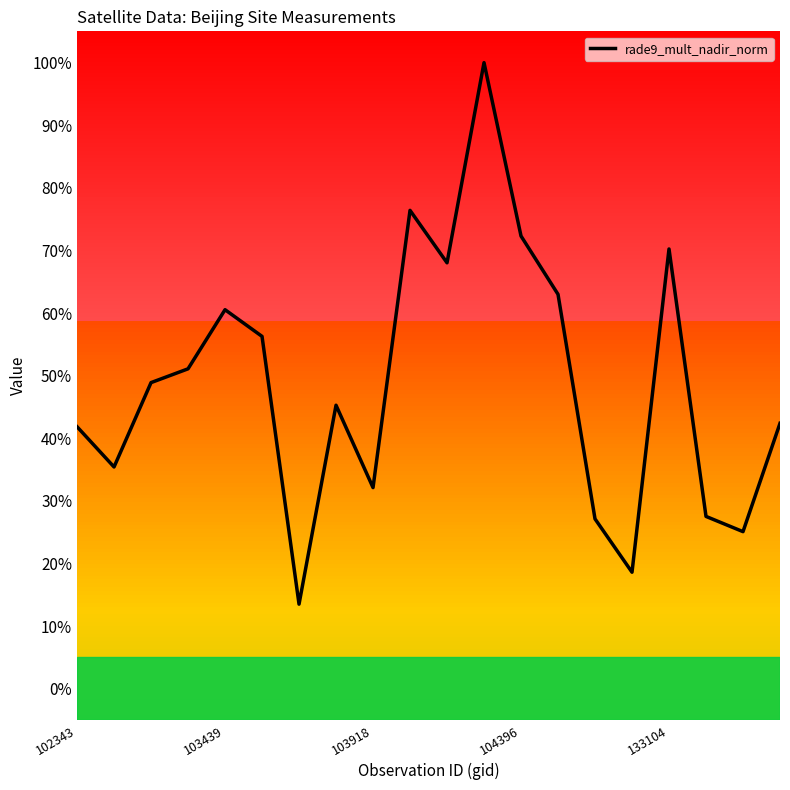

What is the minimum value shown in the chart?

13.5